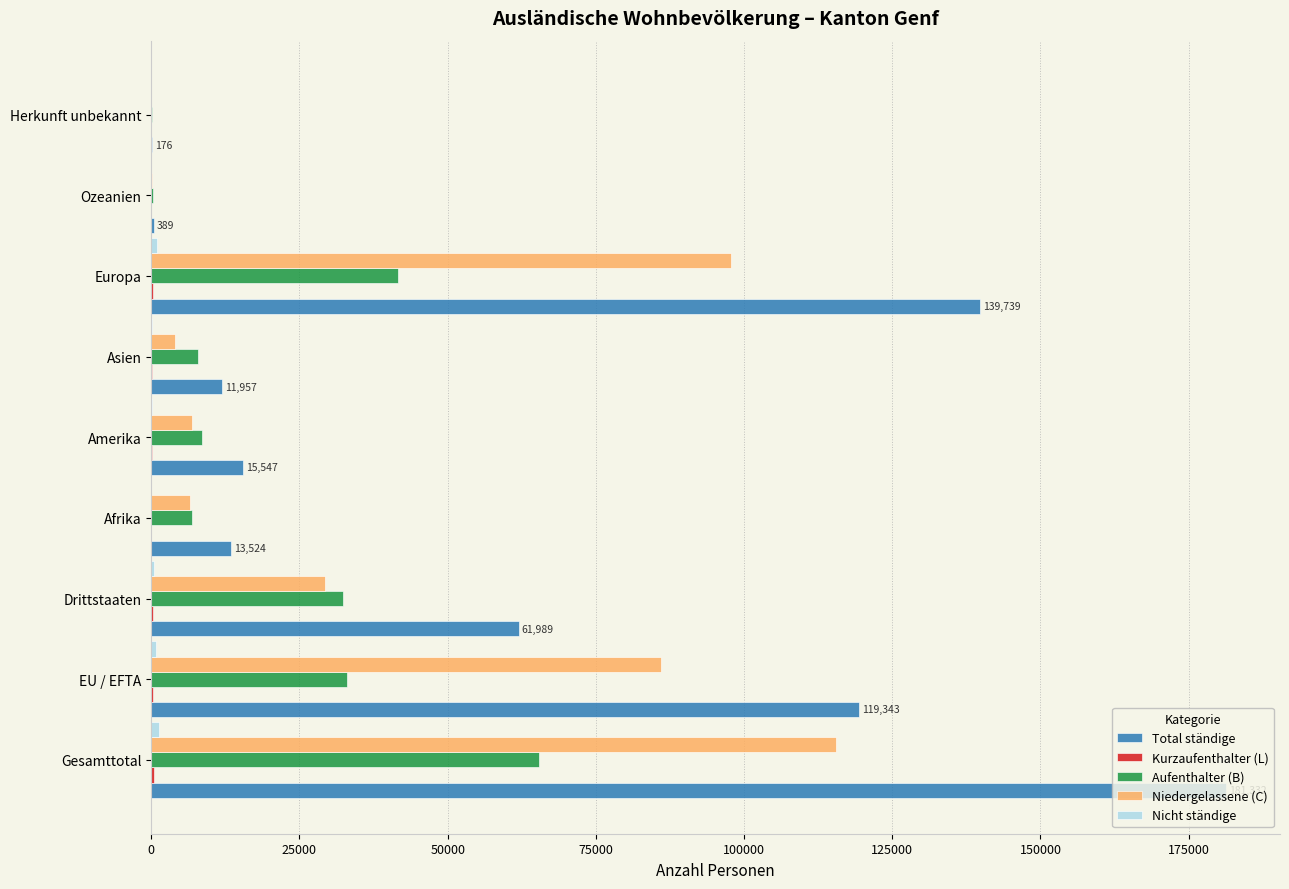

The Aufenthalter (B) series shows 65381 at Gesamttotal. True or false?

True